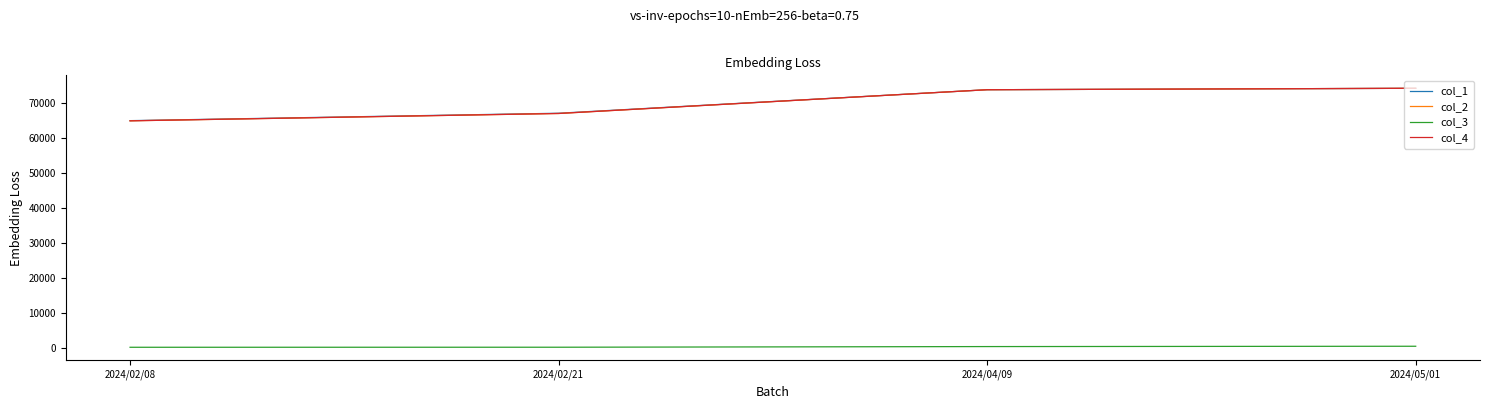

Does the chart have visible grid lines?

No